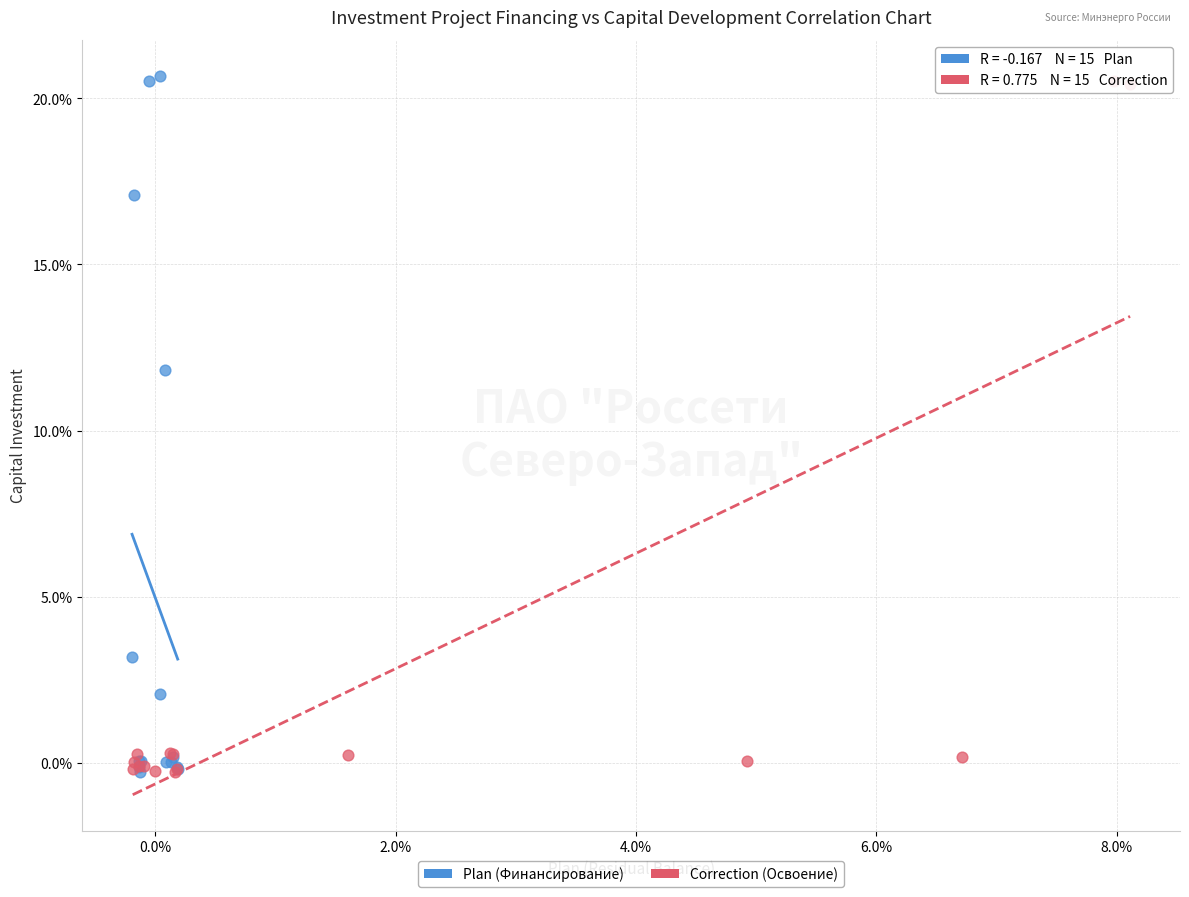

What are all the series names shown in the legend?

Plan (Финансирование), Correction (Освоение)